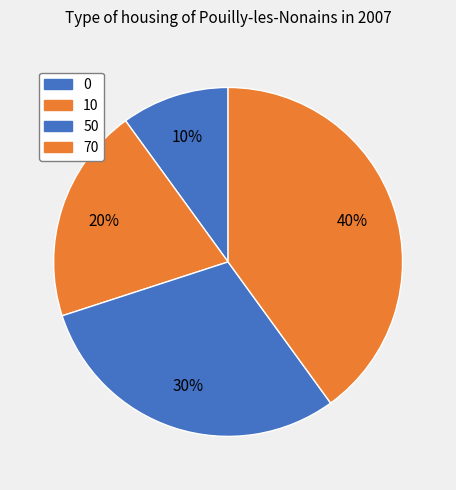

Is there any slice that represents more than half of the pie?

No